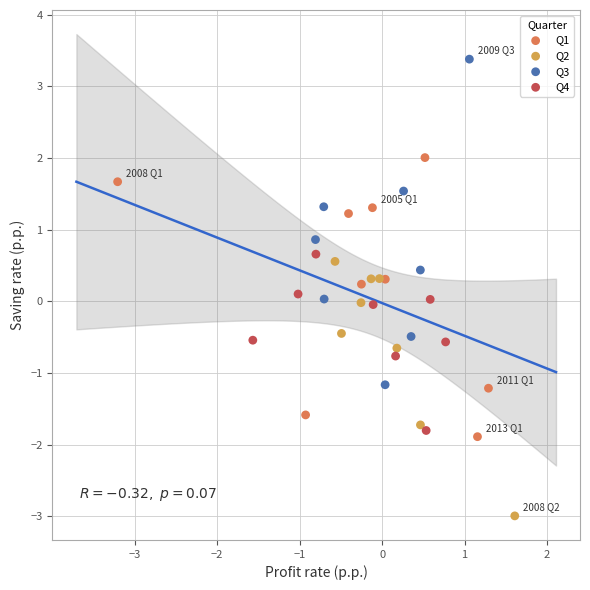

Which series contains the lowest Y value?

Q2